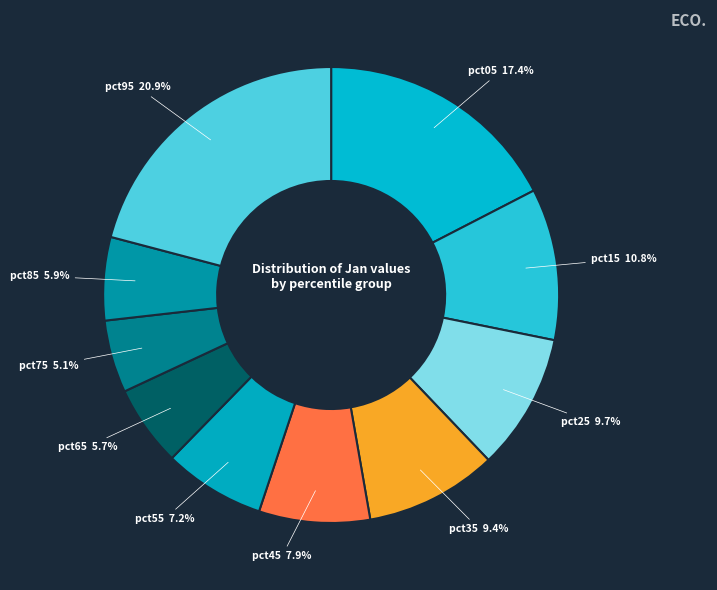

Combined, do pct15 and pct25 account for over 50%?

No